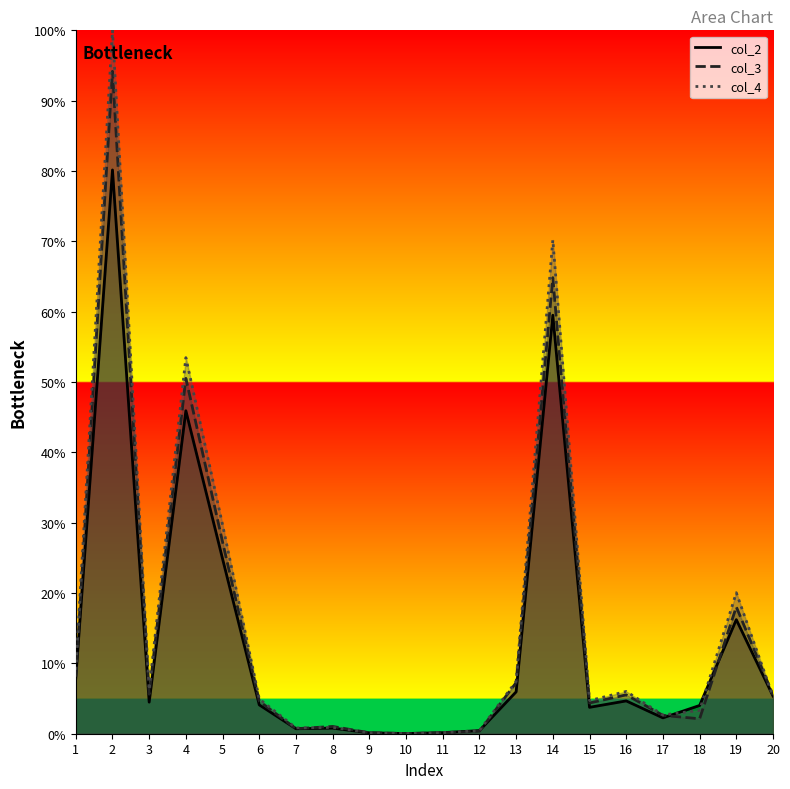

The value of col_3 at 10 is 0.0. True or false?

True